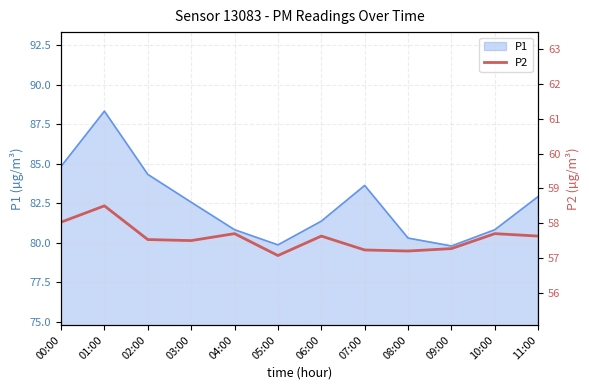

What is the minimum value for P1?

79.8